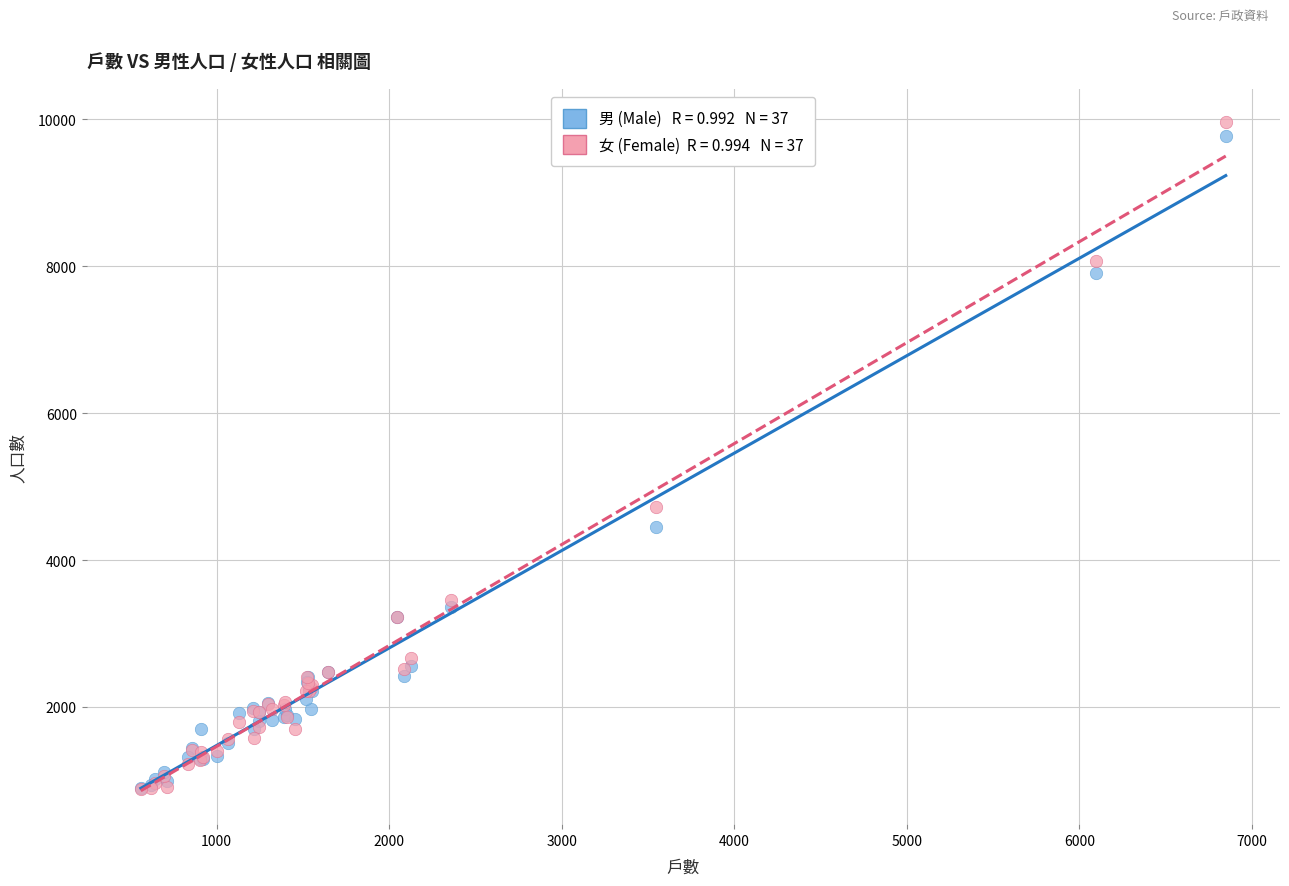

Across all series, what Y value is closest to 5418?

4716